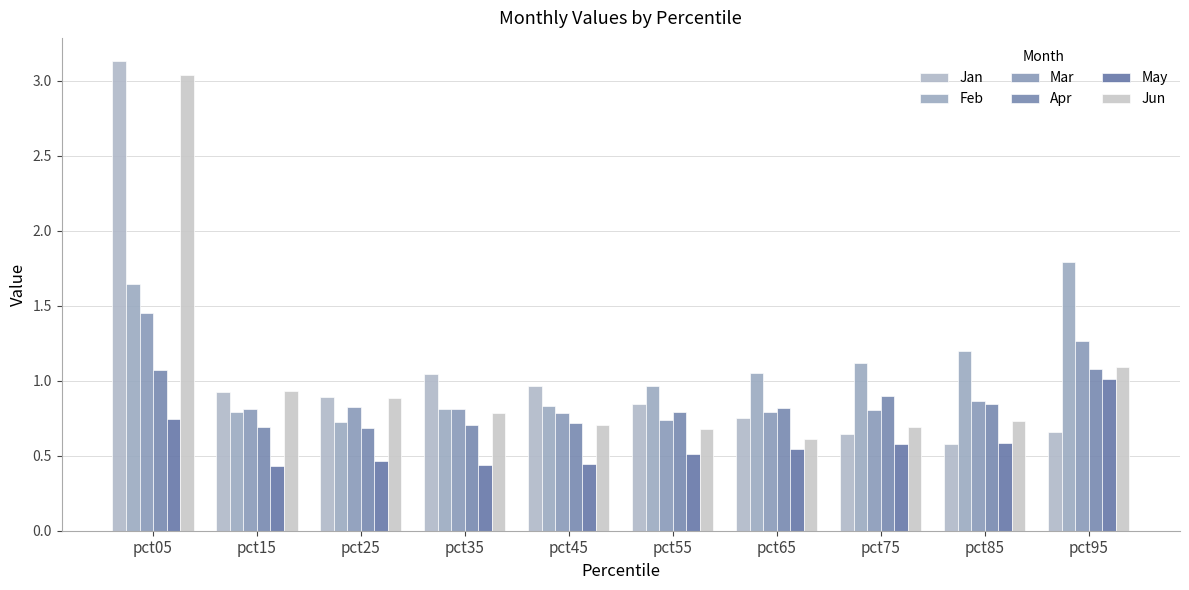

What is the difference between the Jan values at pct35 and pct85?

0.5